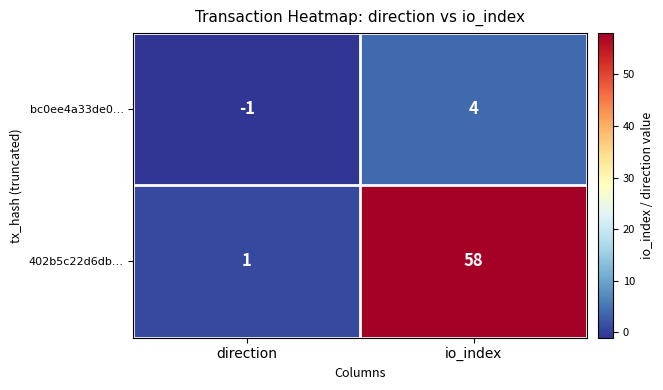

What is the smallest value displayed?

-1